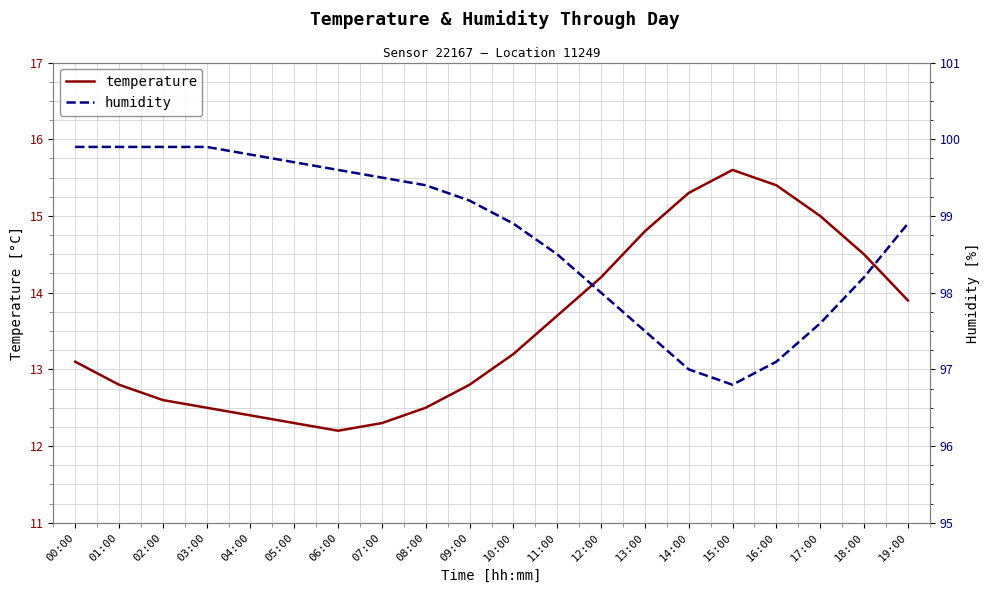

Where does the temperature series first go above 13?

00:00